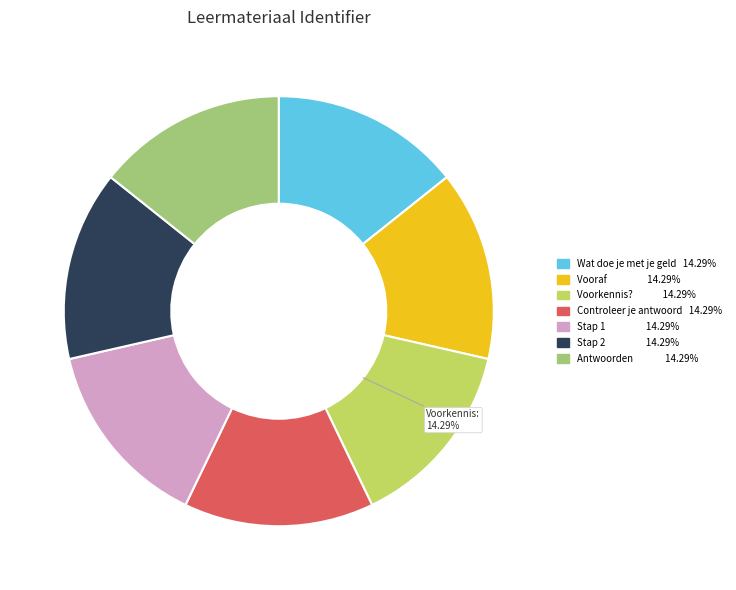

Does any single category account for the majority?

No